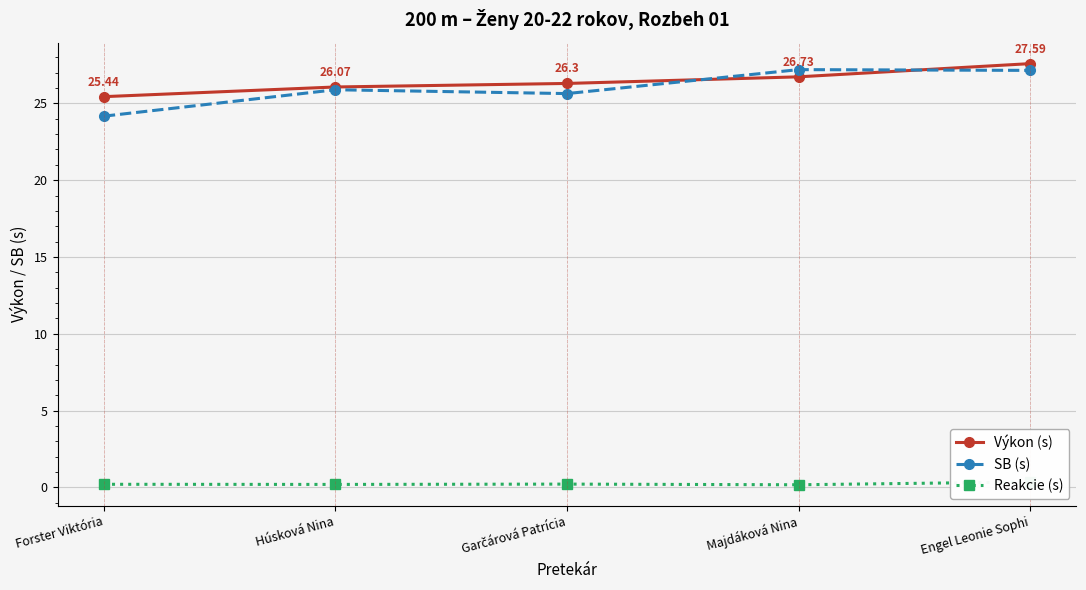

At which label does Výkon (s) reach its peak?

Engel Leonie Sophi